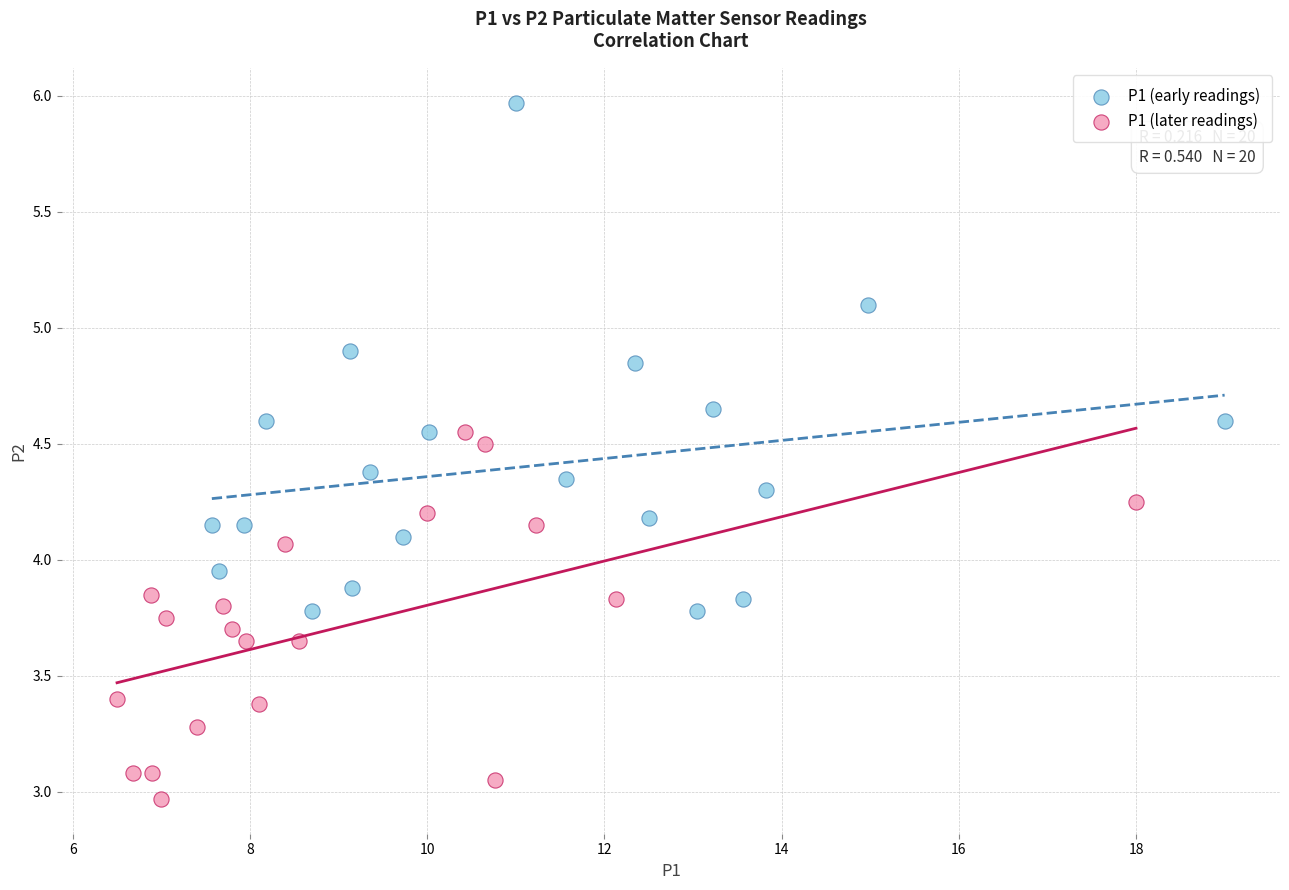

Which series contains the highest Y value?

P1 (early readings)